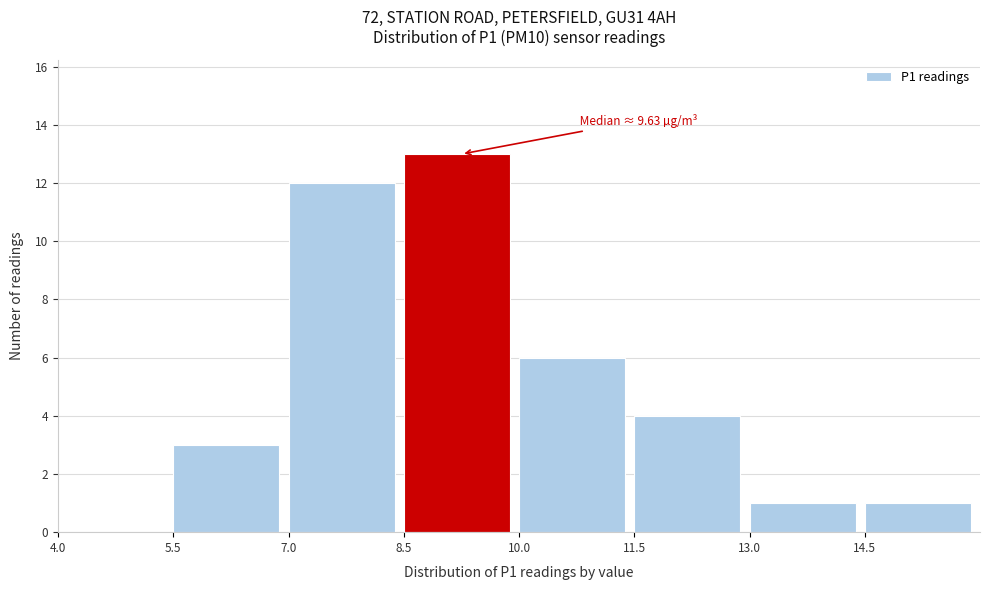

Over which range of the x-axis is the bar tallest?

8.5 to 10.0